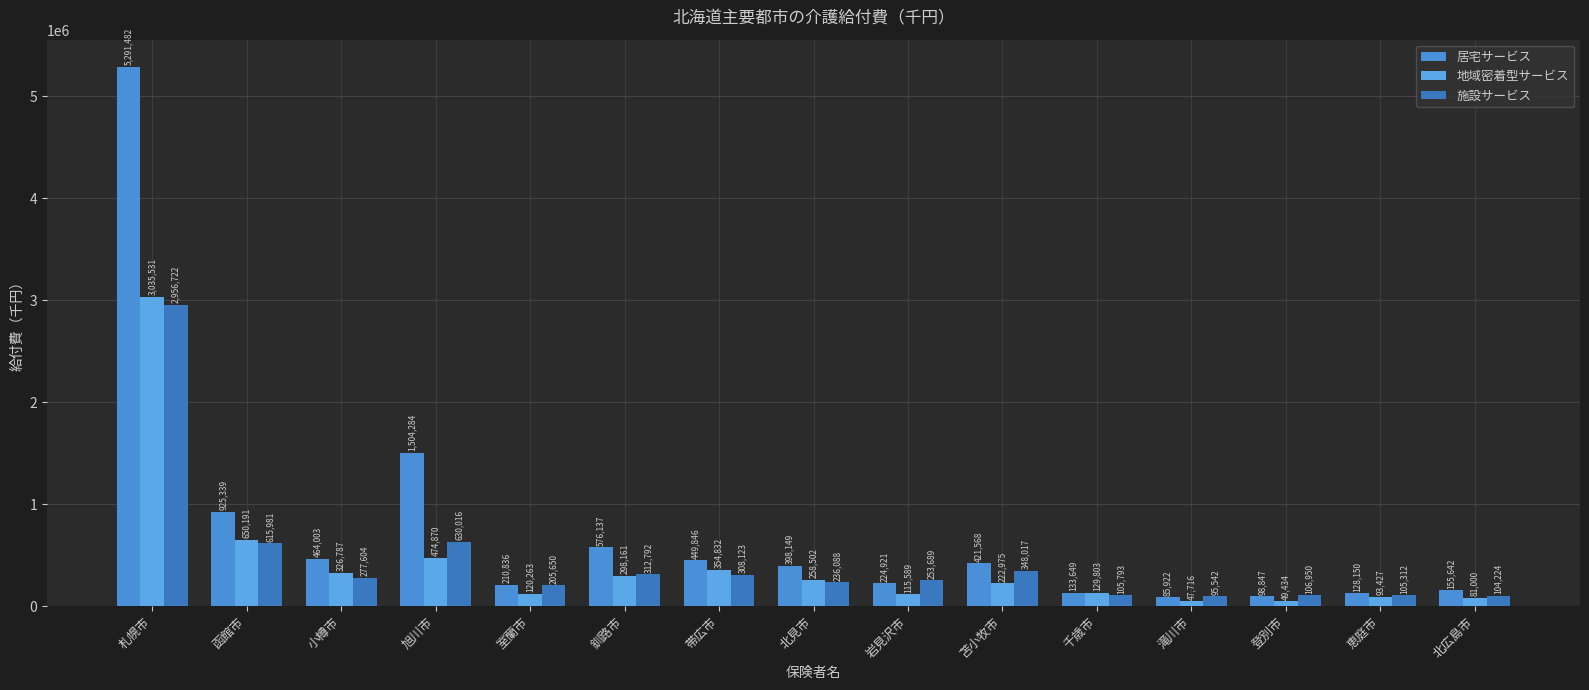

Reading right to left, transcribe all the data shown in this chart.

居宅サービス: 155642.5	128150.4	98847.5	85922.6	133649.3	421568.3	224921.8	398149.3	449846.8	576137.6	210836.1	1504284.4	464003.8	925339.4	5291483.0
地域密着型サービス: 81000.9	93427.7	49434.4	47716.3	129803.0	222975.6	115590.0	258502.8	354832.1	298161.1	120263.9	474870.1	326787.1	650191.8	3035531.8
施設サービス: 104224.1	105312.8	106950.2	95542.4	105793.6	348017.0	253689.3	236088.1	308123.2	312792.1	205650.5	630016.9	277604.6	615981.2	2956722.4